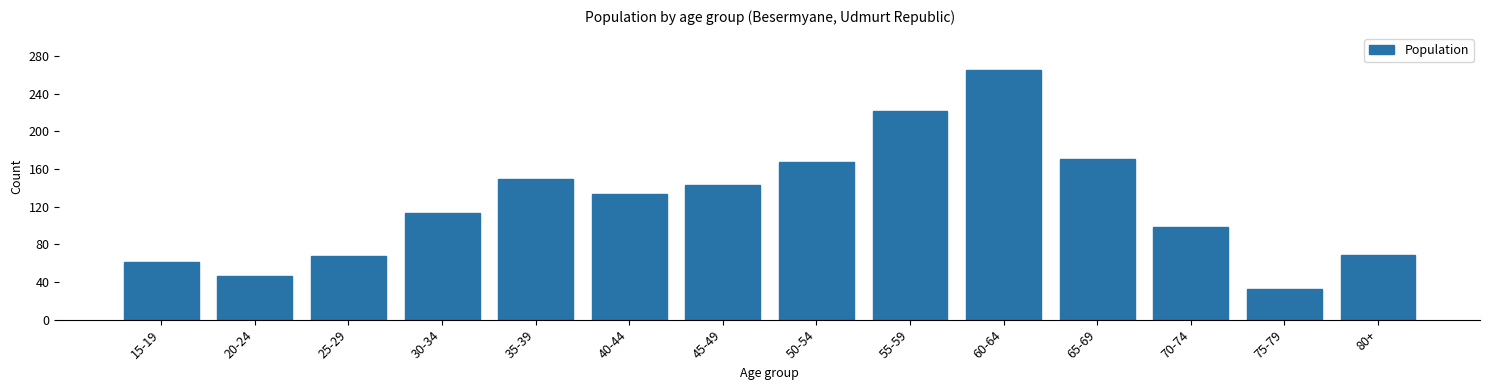

What is the ratio of the value at 55-59 to the value at 80+?

3.2